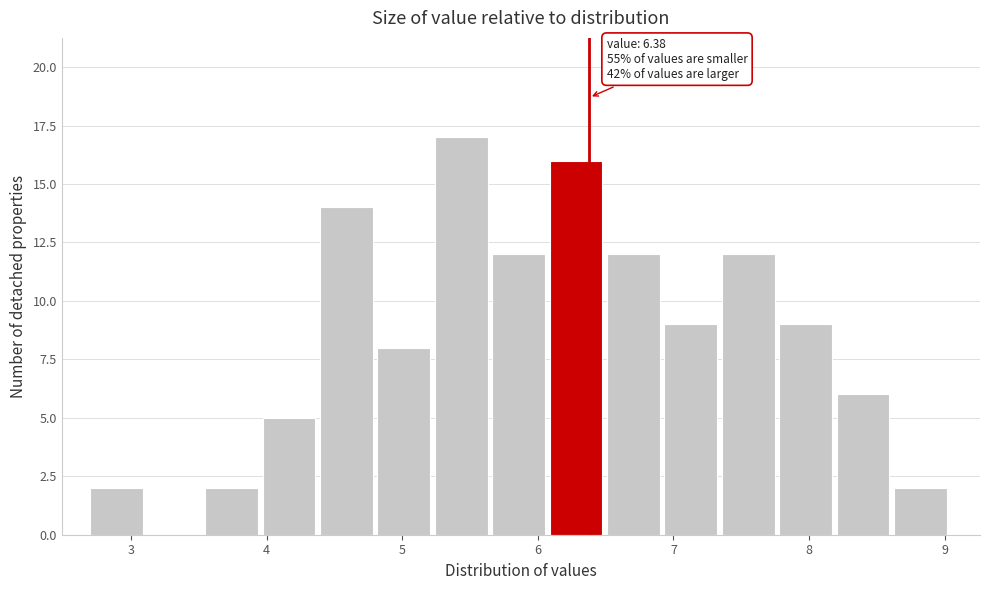

Which range on the x-axis has the tallest bar?

5.2 to 5.7